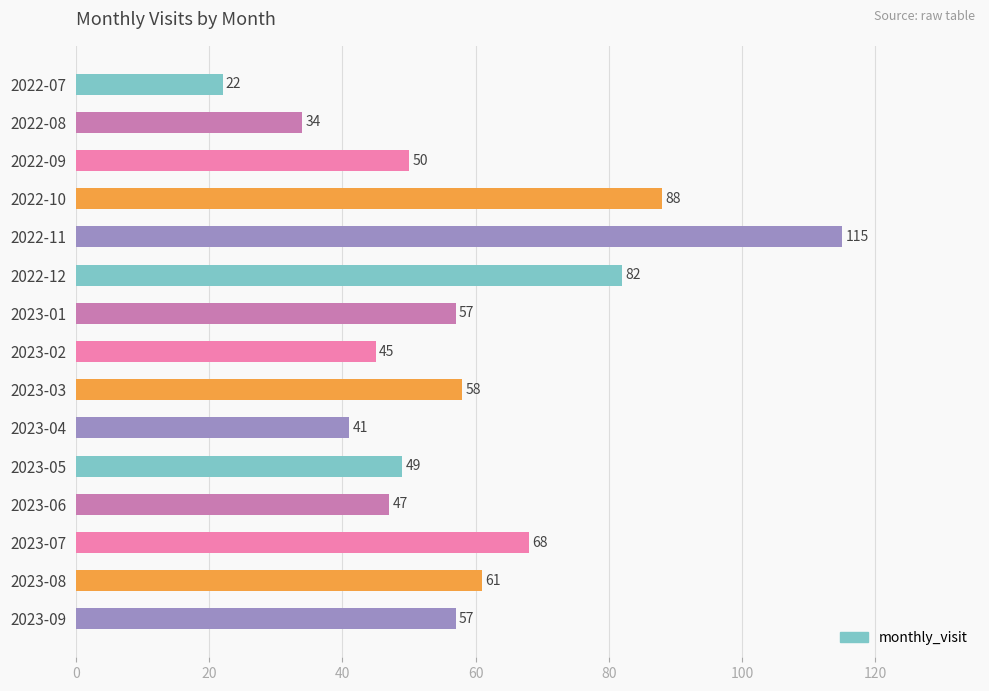

Reading top to bottom, list all the values displayed in this chart.

2022-07=22	2022-08=34	2022-09=50	2022-10=88	2022-11=115	2022-12=82	2023-01=57	2023-02=45	2023-03=58	2023-04=41	2023-05=49	2023-06=47	2023-07=68	2023-08=61	2023-09=57